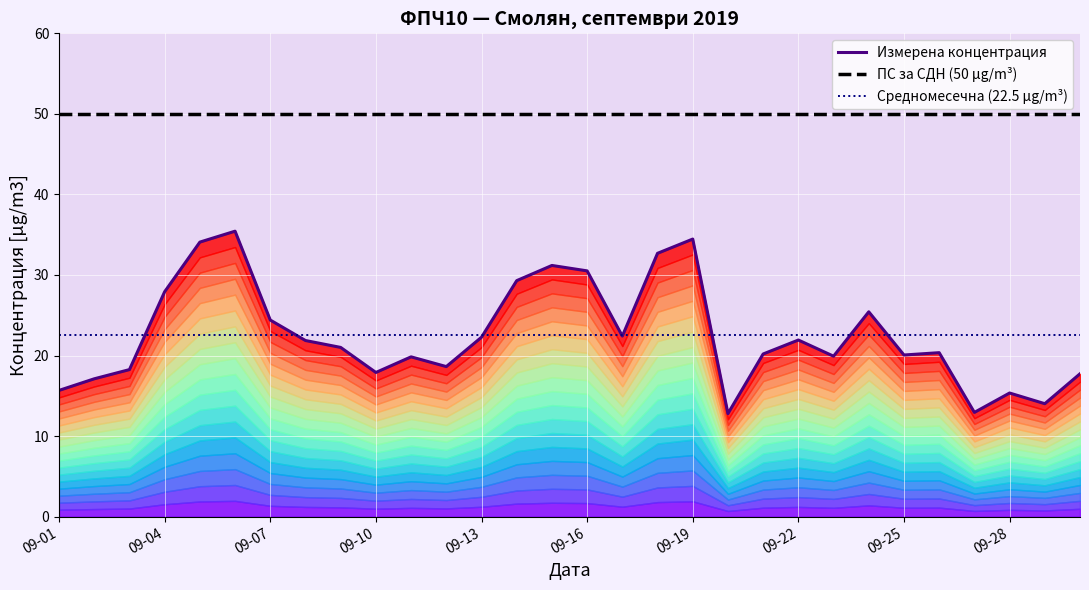

What is the greatest value displayed?

35.4